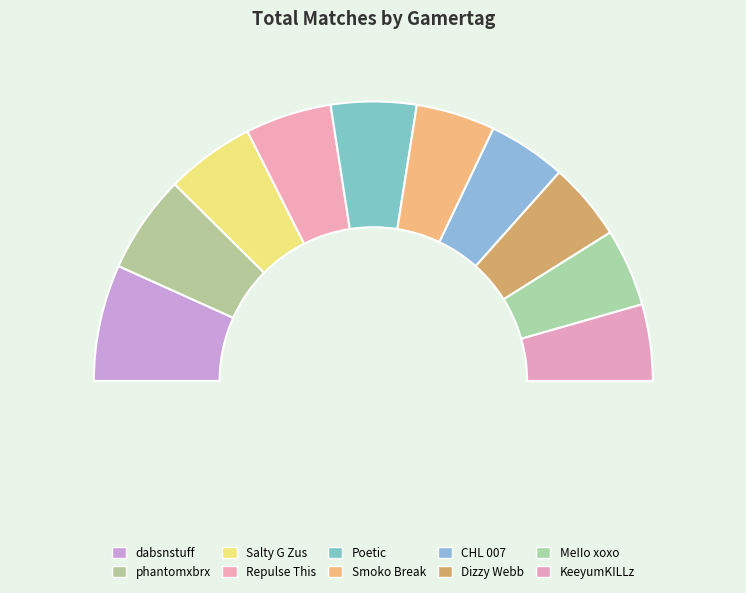

How many slices are in this pie chart?

10